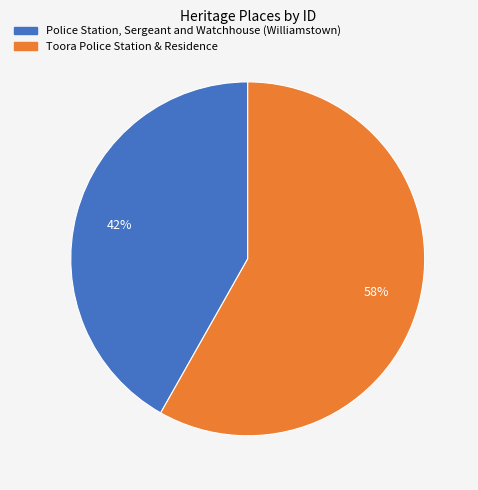

The Police Station, Sergeant and Watchhouse (Williamstown) slice represents 31% of the pie. True or false?

False